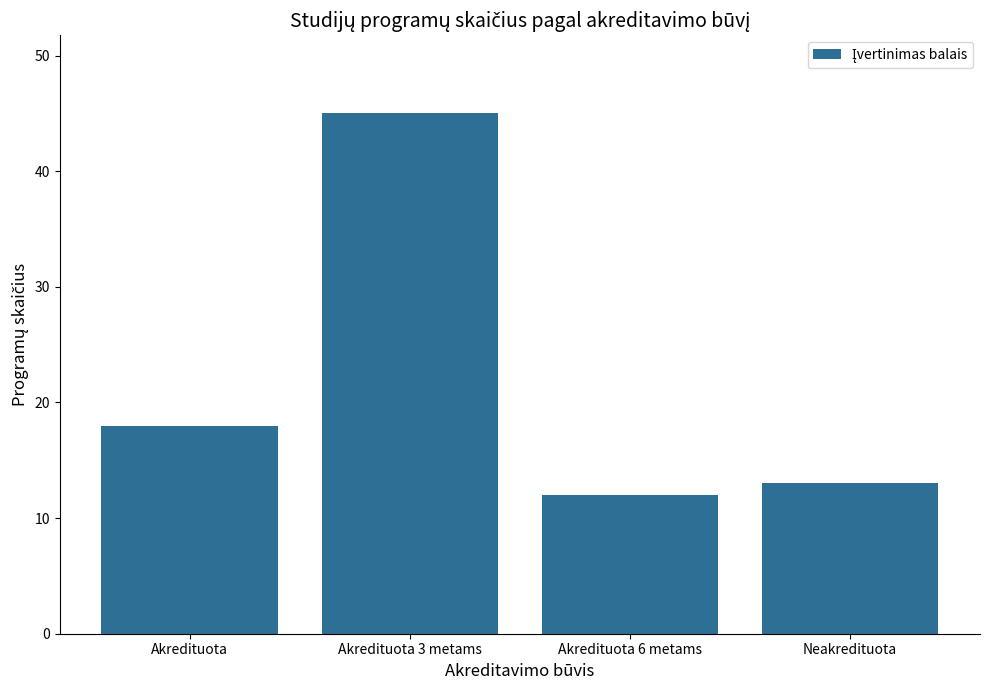

What is the difference between the maximum and minimum values?

33